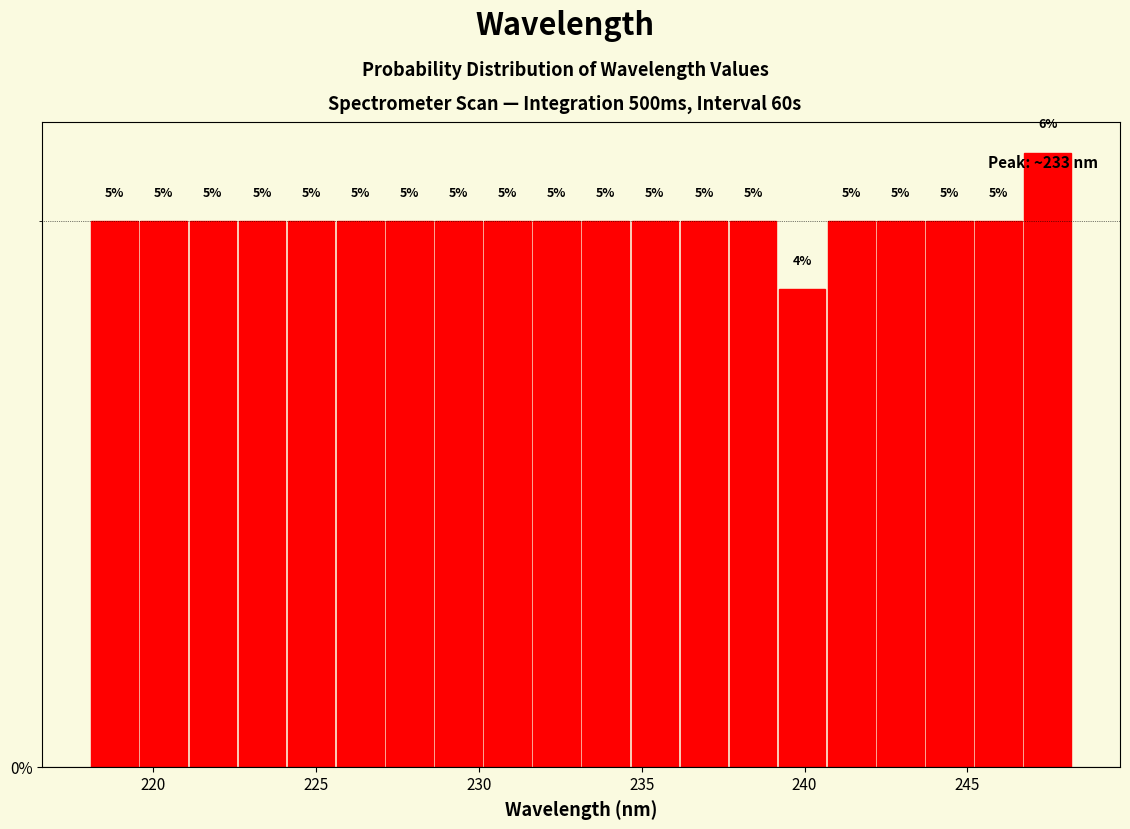

Around what value on the x-axis is the tallest bar? Give the approximate position of its centre, as read against the axis.

247.5